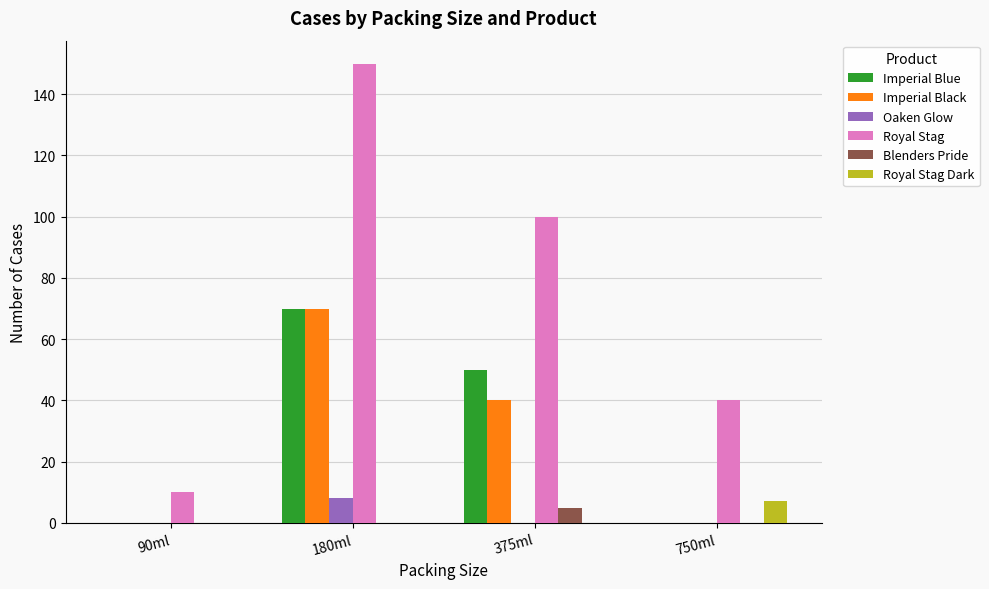

The value of Imperial Black at 90ml is 0. True or false?

True